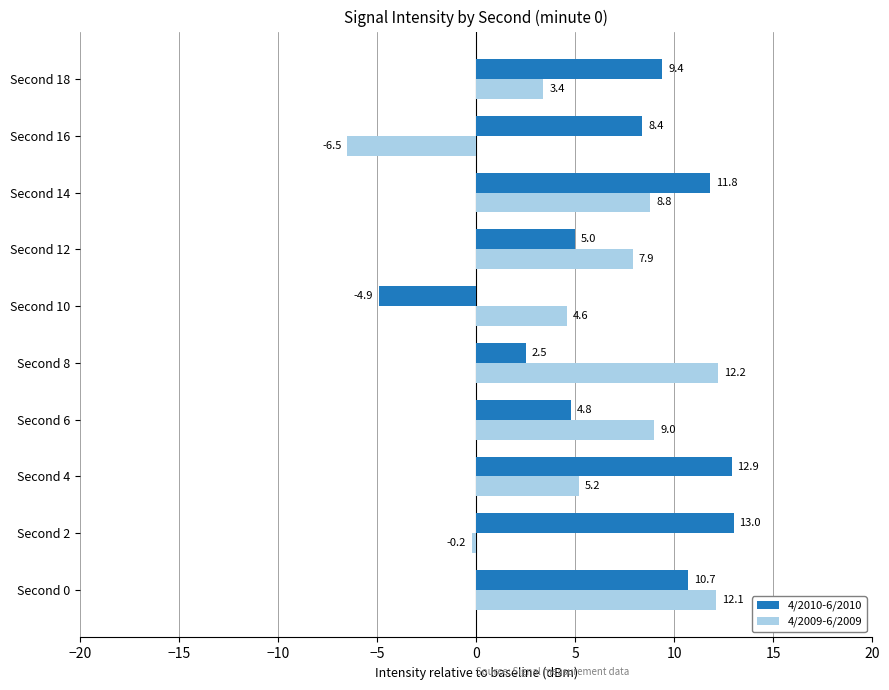

What is the spread (max minus min) of values at Second 16?

14.9